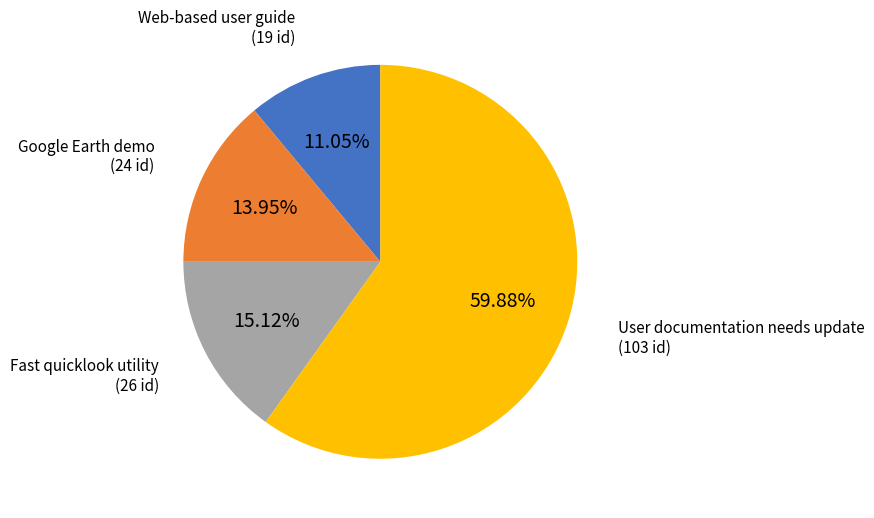

To the nearest percent, what is the combined percentage of Fast quicklook utility and Web-based user guide?

26%